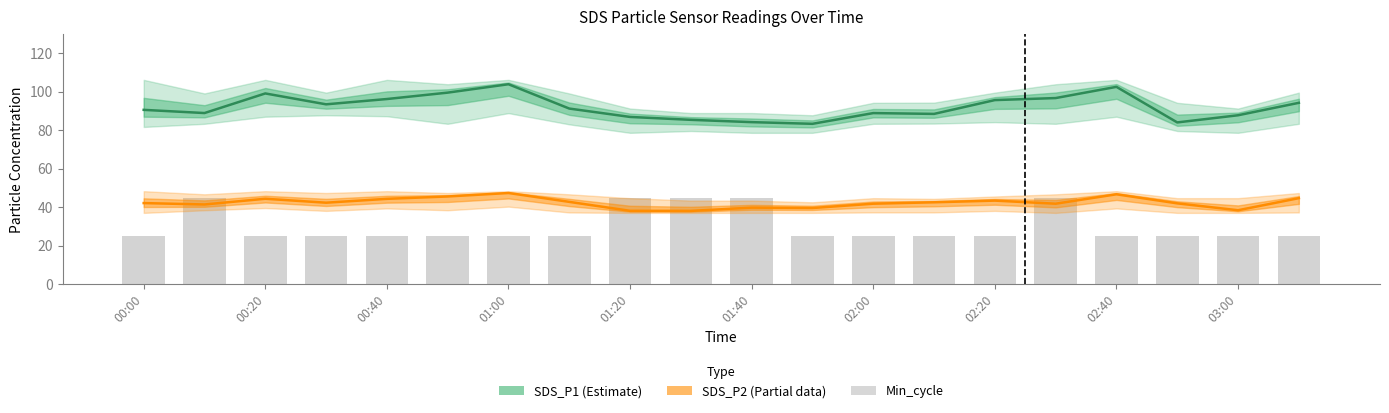

At how many categories does at least one series exceed 74?

20